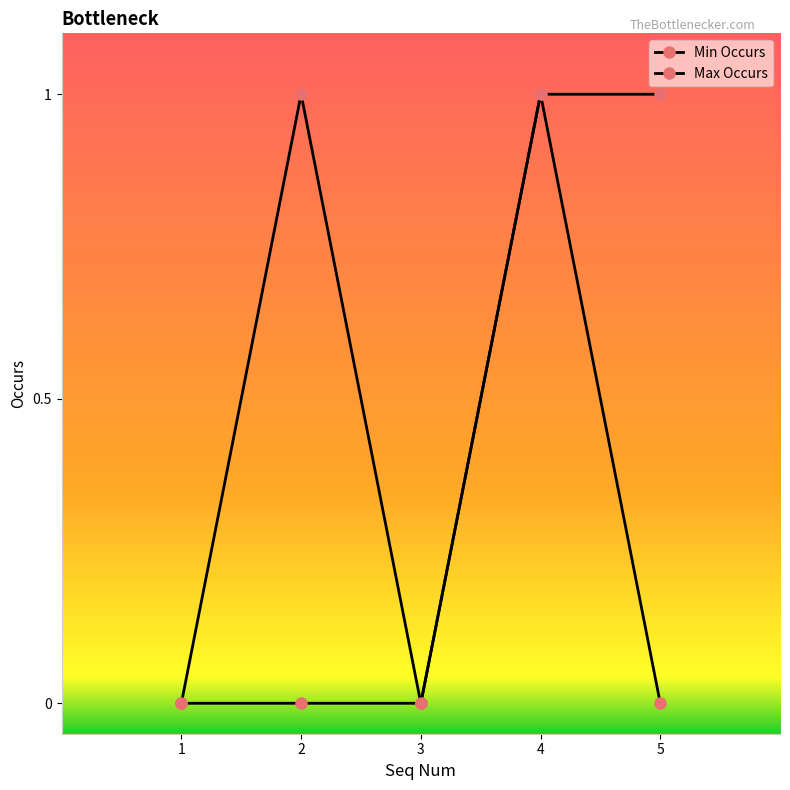

Which series changed the most between 1 and 4?

Min Occurs